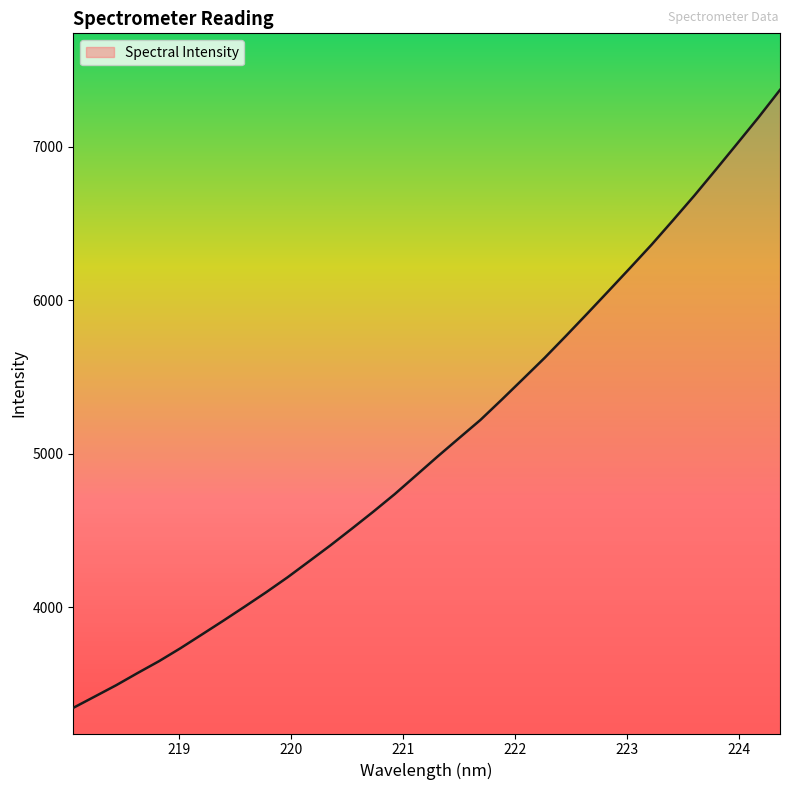

What is the maximum value shown in the chart?

7370.8